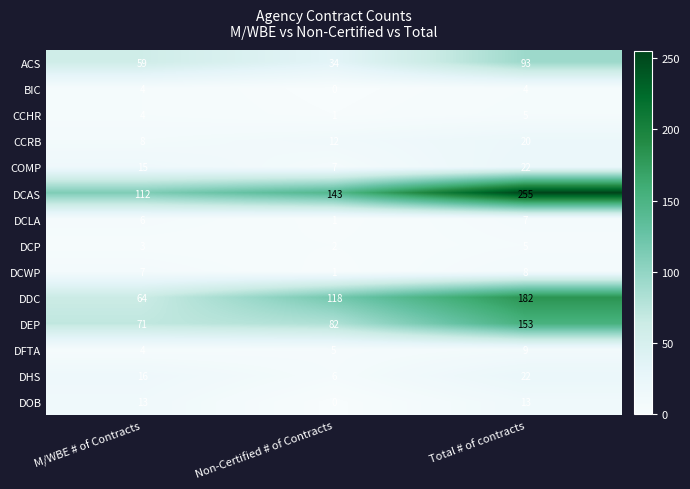

Which series changed the most between M/WBE # of Contracts and Non-Certified # of Contracts?

DDC